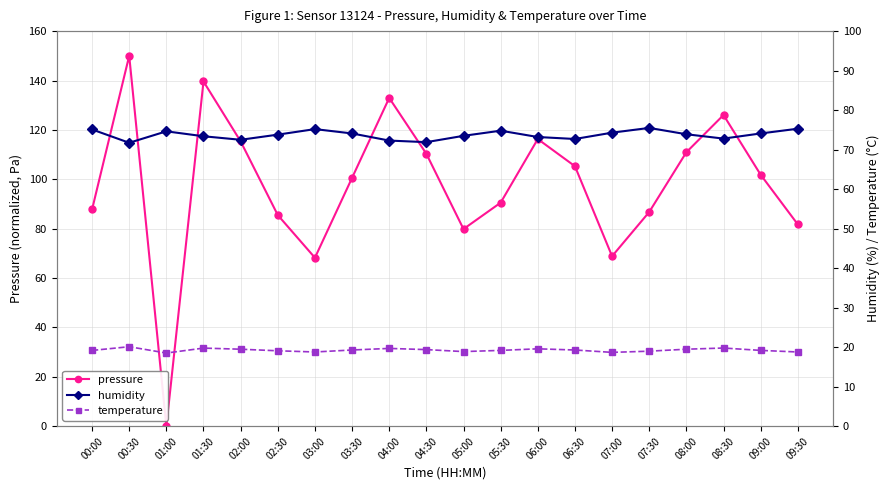

What value does the humidity series have at 06:30?

72.7